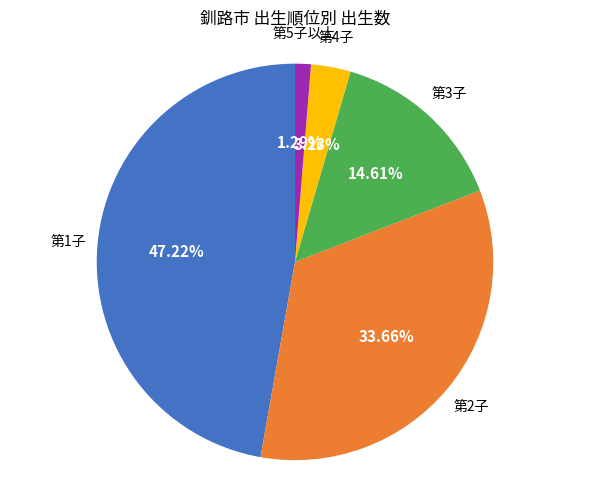

Is there a majority slice in this chart?

No